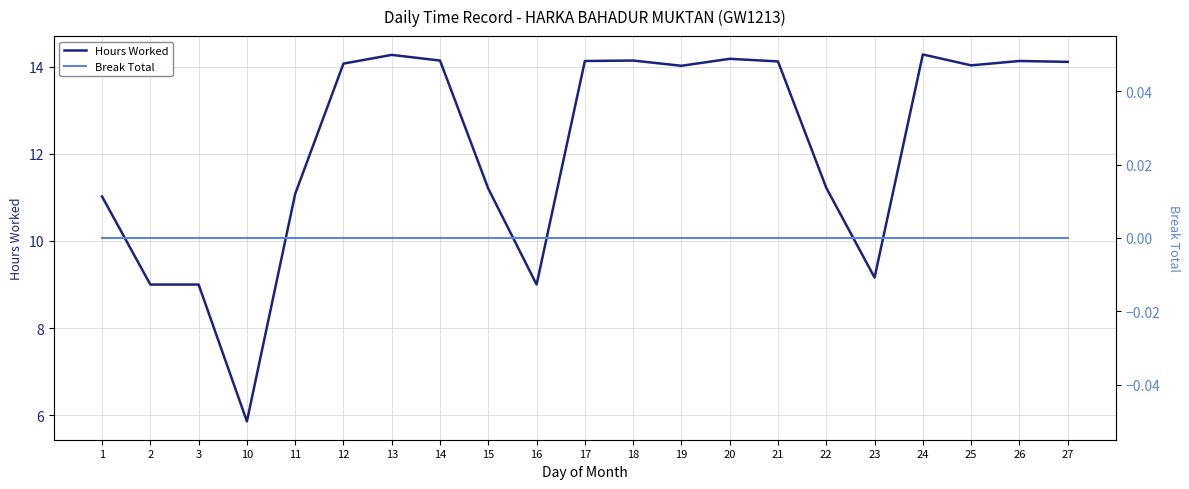

What are all the series names shown in the legend?

Hours Worked, Break Total